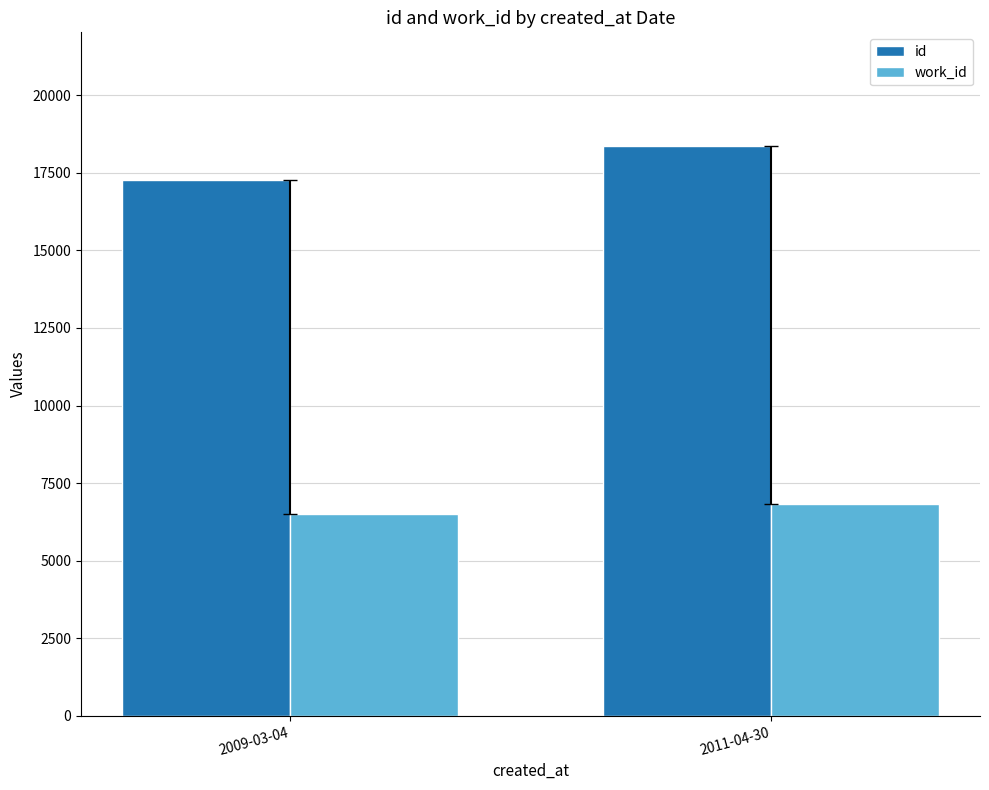

What is the maximum value shown in the chart?

18358